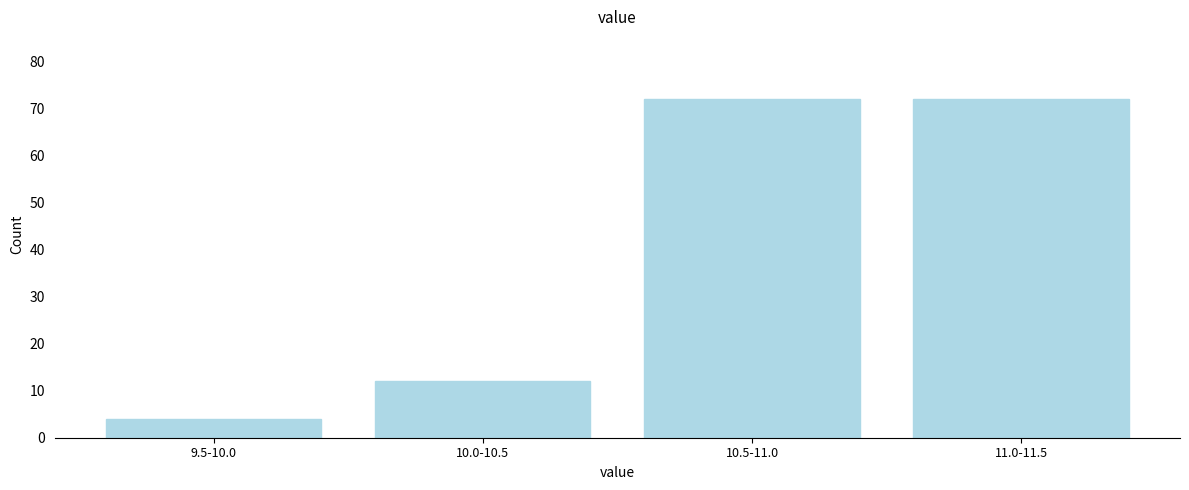

Reading left to right, extract all data points from this chart.

9.5-10.0=4	10.0-10.5=12	10.5-11.0=72	11.0-11.5=72